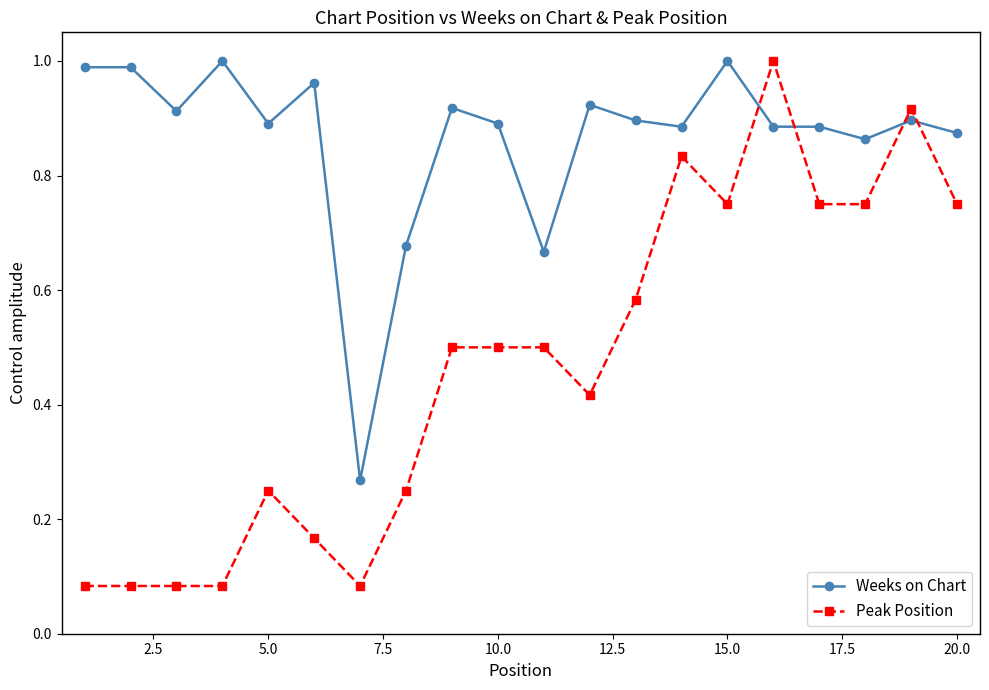

After their last crossing, which series has the higher values: Weeks on Chart or Peak Position?

Weeks on Chart